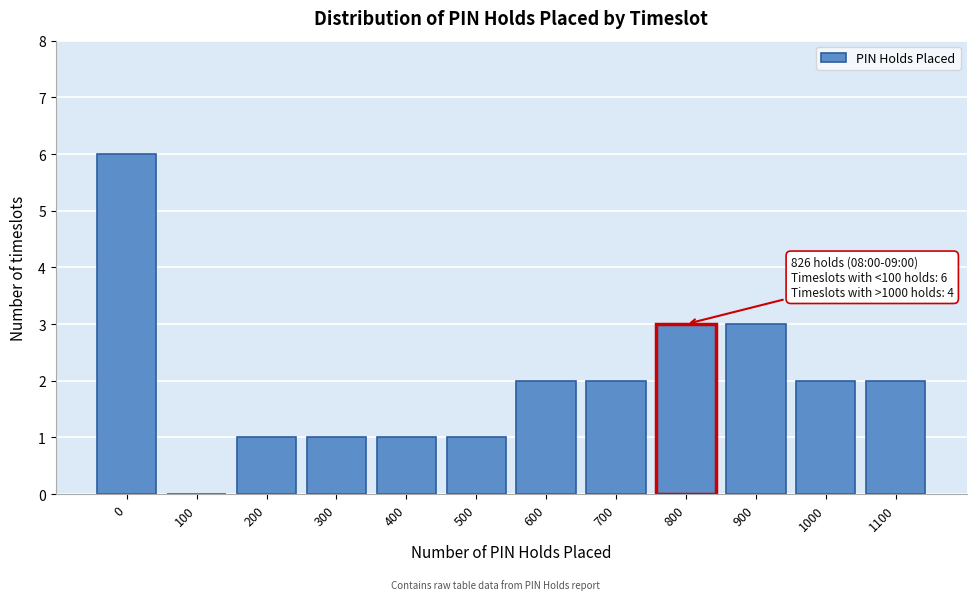

Reading right to left, extract all data points from this chart.

1100=2	1000=2	900=3	800=3	700=2	600=2	500=1	400=1	300=1	200=1	100=0	0=6